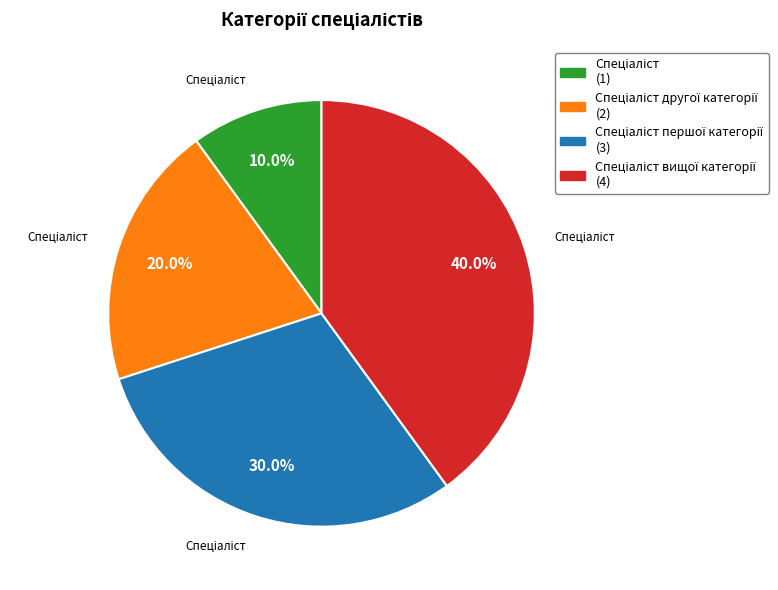

Is there any slice that represents more than half of the pie?

No